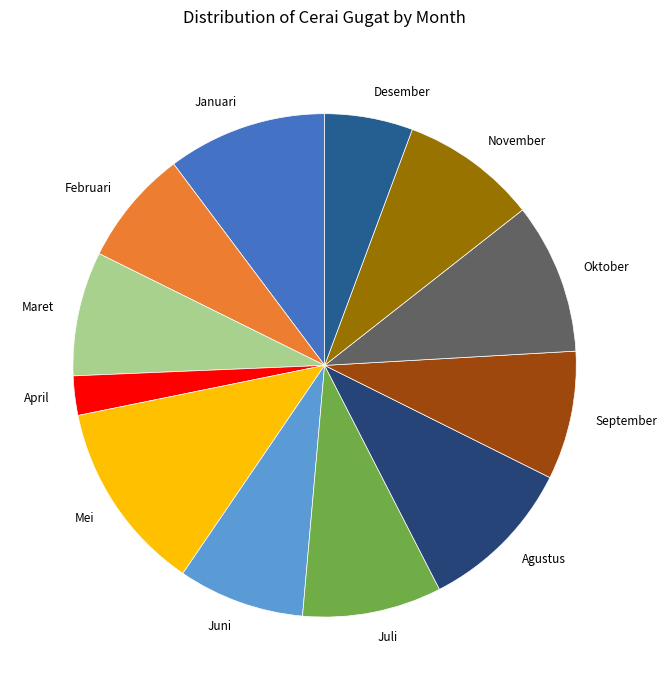

Is the sum of Desember and September greater than half?

No